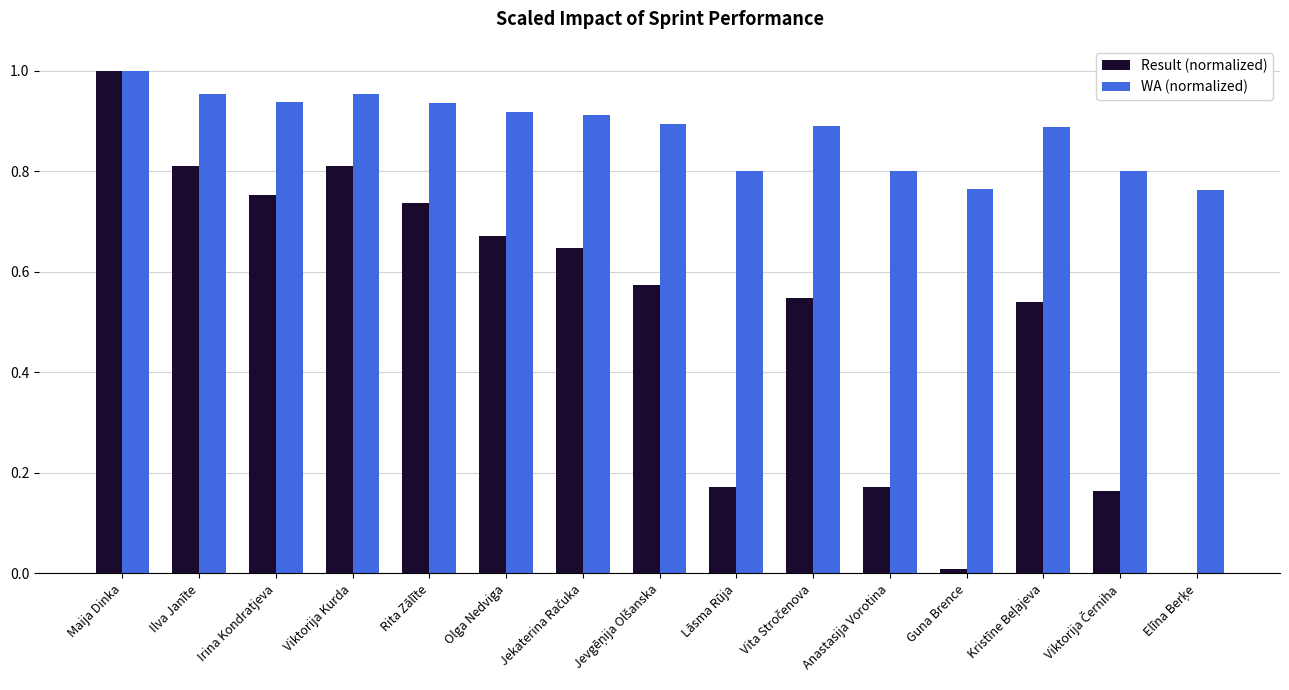

Which category has the highest value in the WA (normalized) series?

Maija Dinka